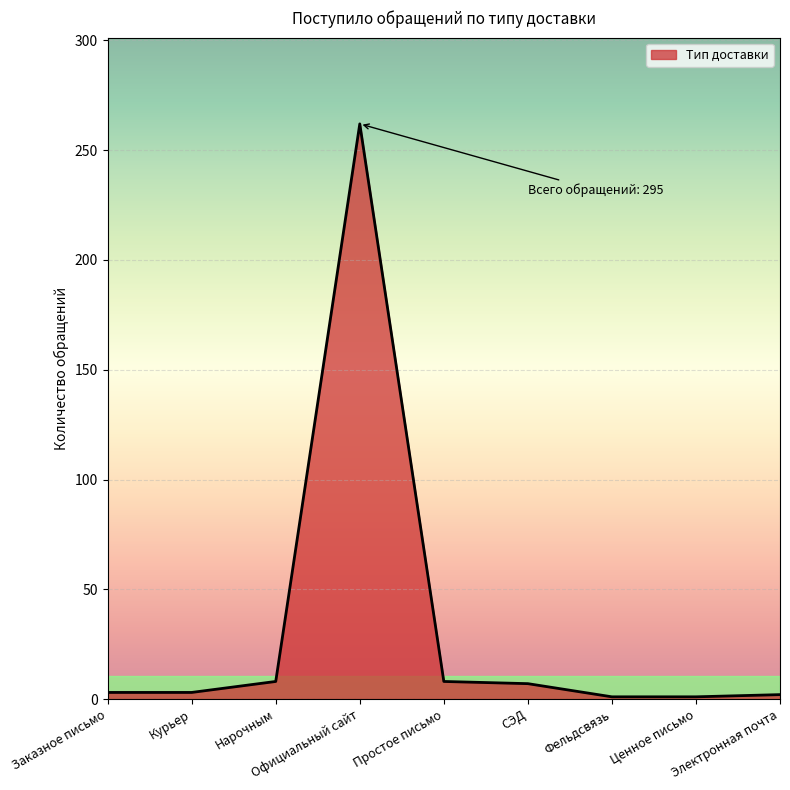

Does the chart display data point markers on the line(s)?

No